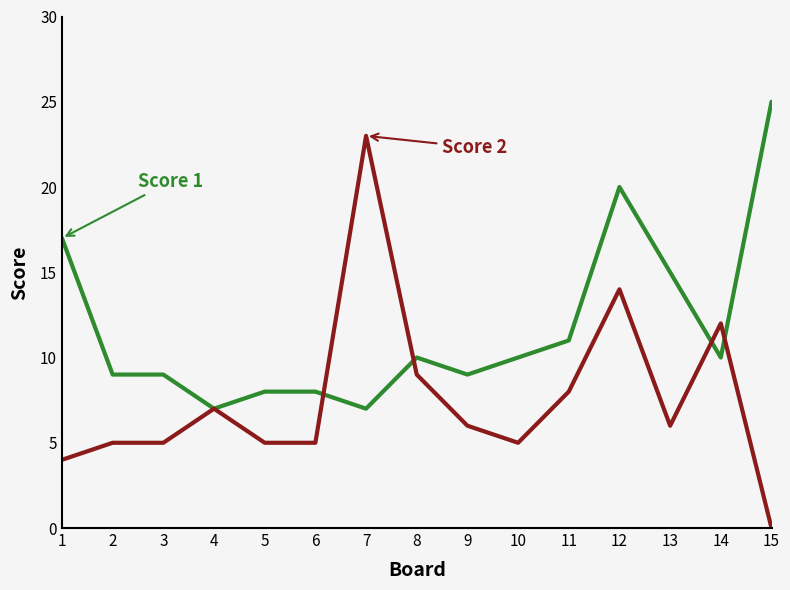

Which category has the lowest value across all series?

15